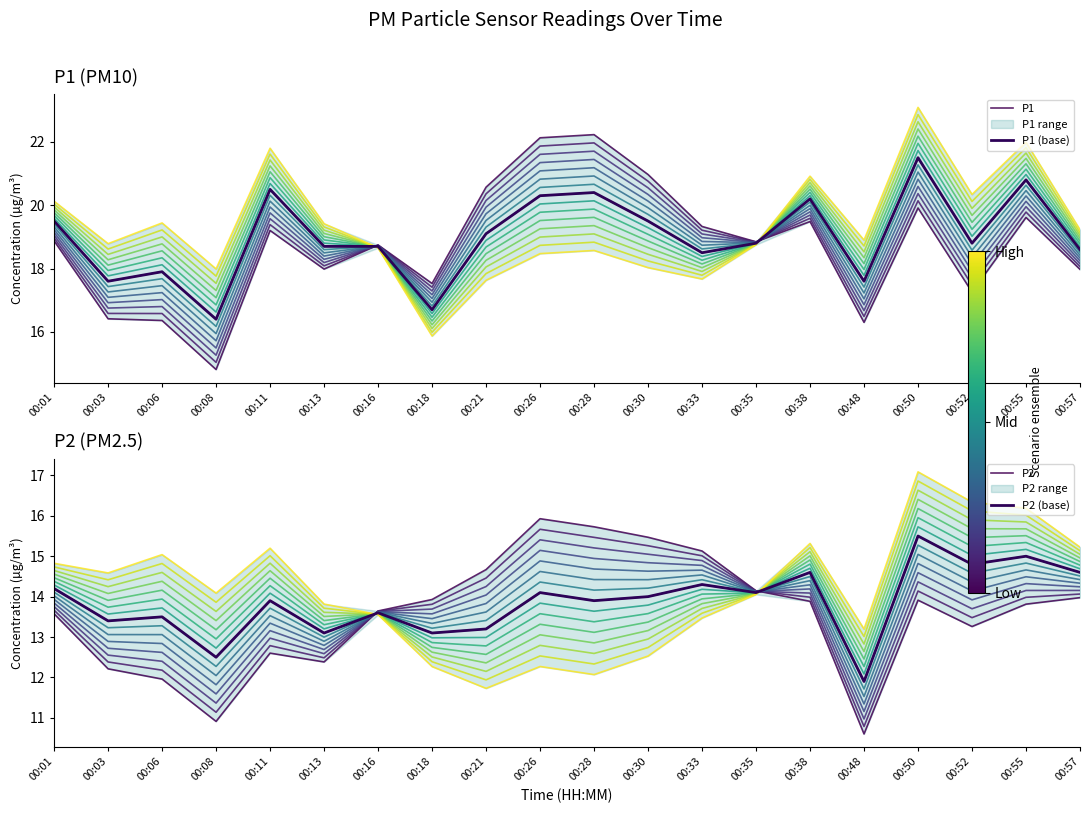

True or false: P2 (base) has more than 2 points higher than both neighbors.

True